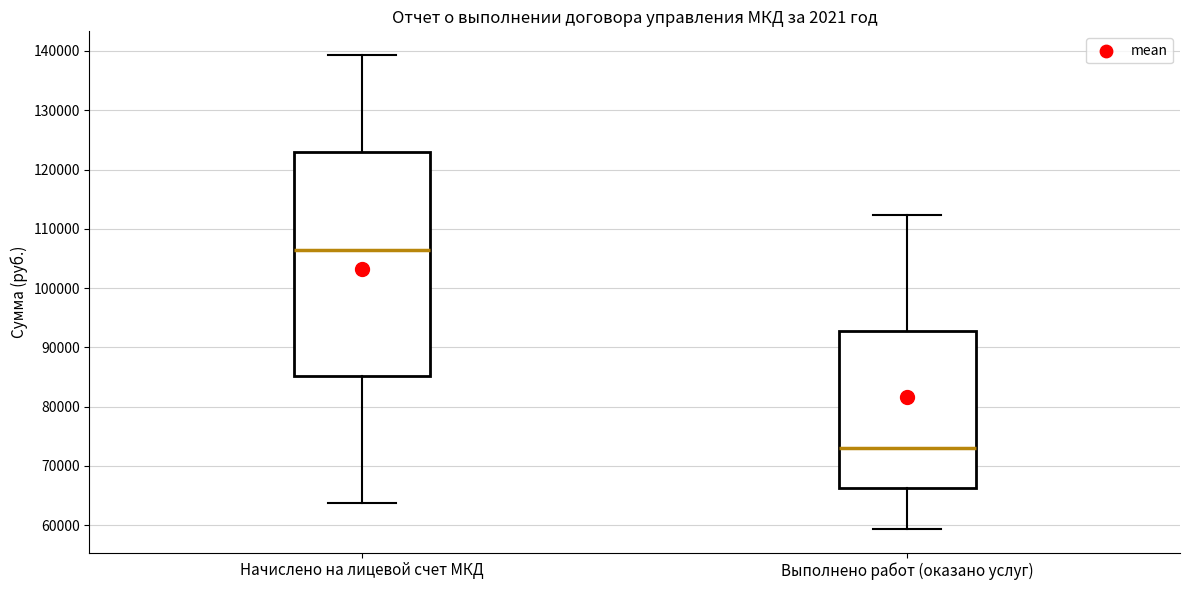

Where does the upper whisker of the box for Начислено на лицевой счет МКД end on the y-axis? The values are not printed on the chart, so give them approximately, as read against the axis.

139000